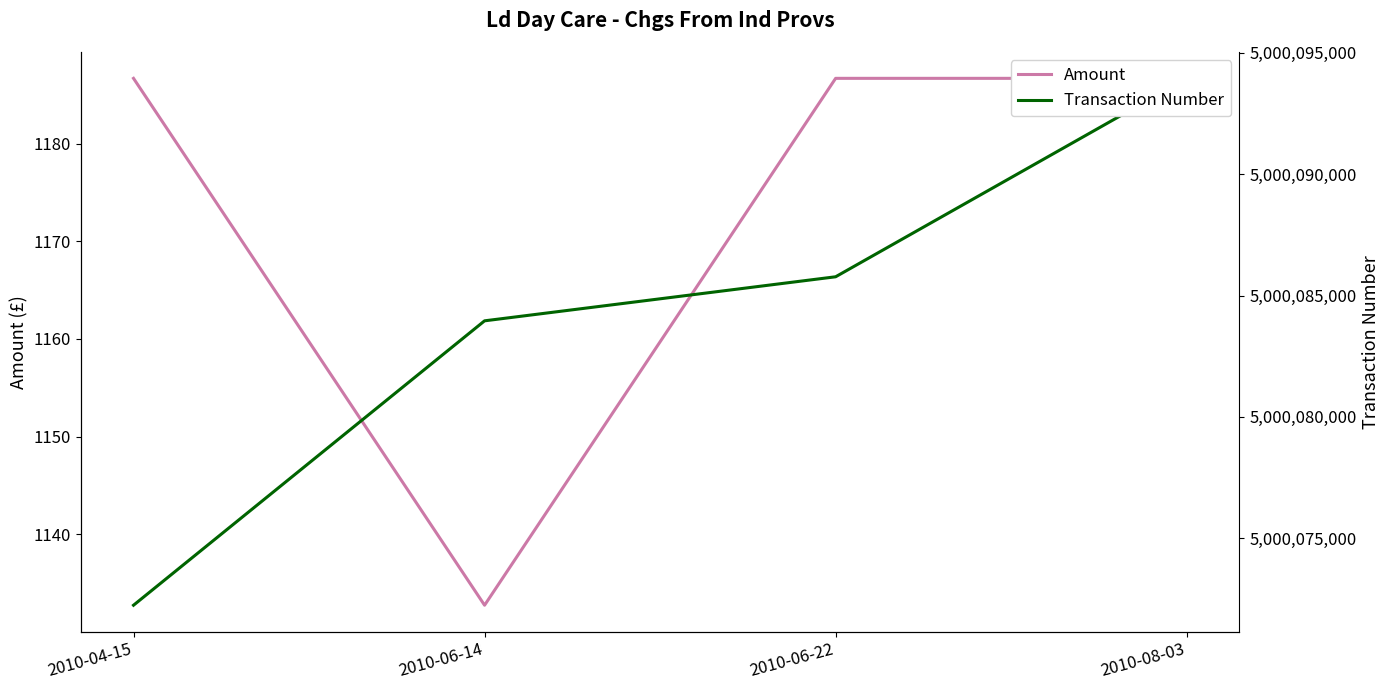

Does the chart have visible grid lines?

No